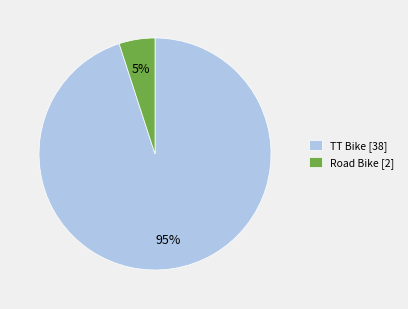

To the nearest percent, what portion does TT Bike represent?

95%